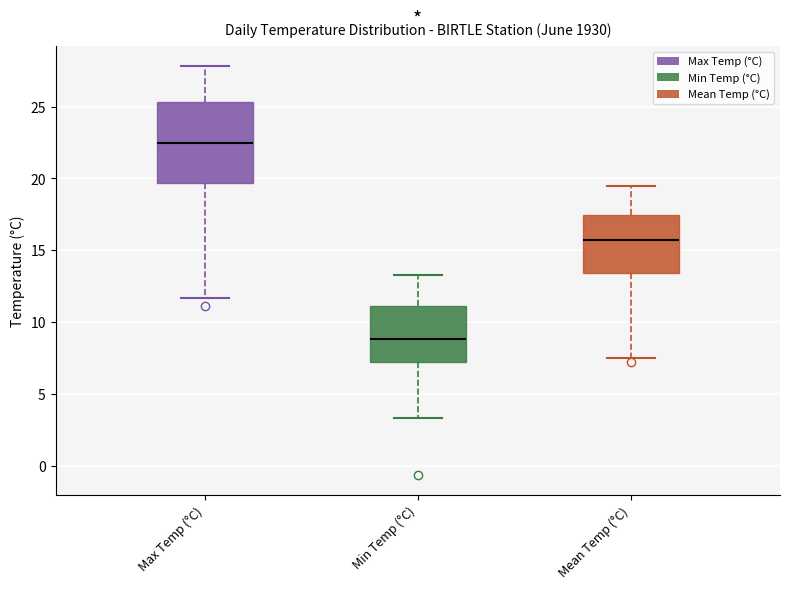

Reading left to right, read every box against the y-axis: the position of its median line, the range the box covers, and the ends of its whiskers. The values are not printed on the chart, so give them approximately, as read against the axis.

Max Temp (°C): median 22.5, box 19.5 to 25.5, whiskers 11.5 to 28.0
Min Temp (°C): median 9.0, box 7.0 to 11.0, whiskers 3.5 to 13.5
Mean Temp (°C): median 15.5, box 13.5 to 17.5, whiskers 7.5 to 19.5